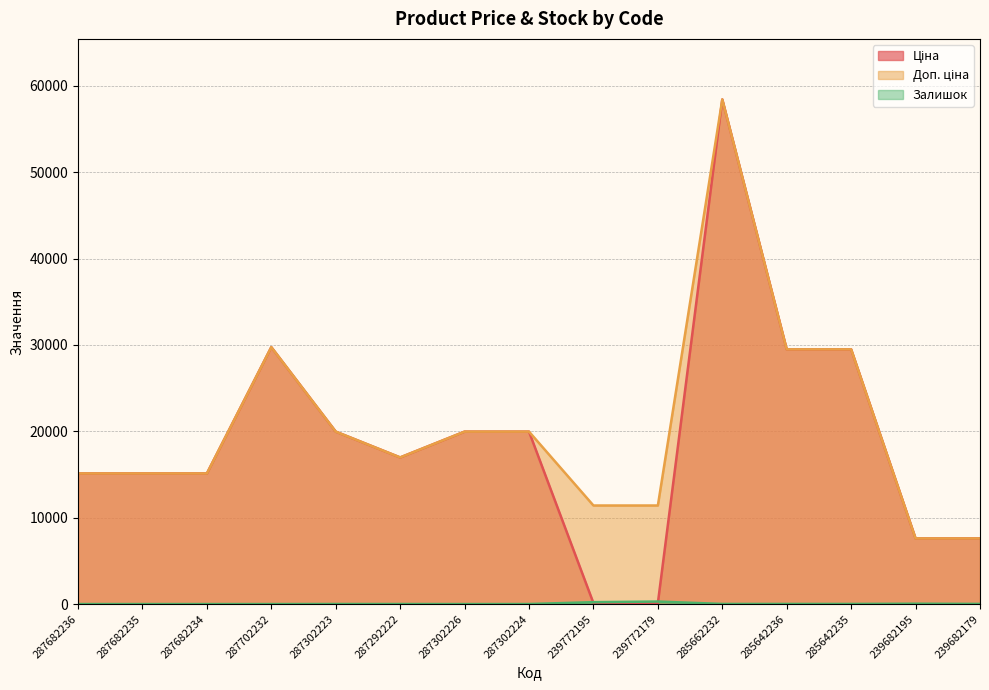

At which category does Доп. ціна reach its first local peak?

287702232